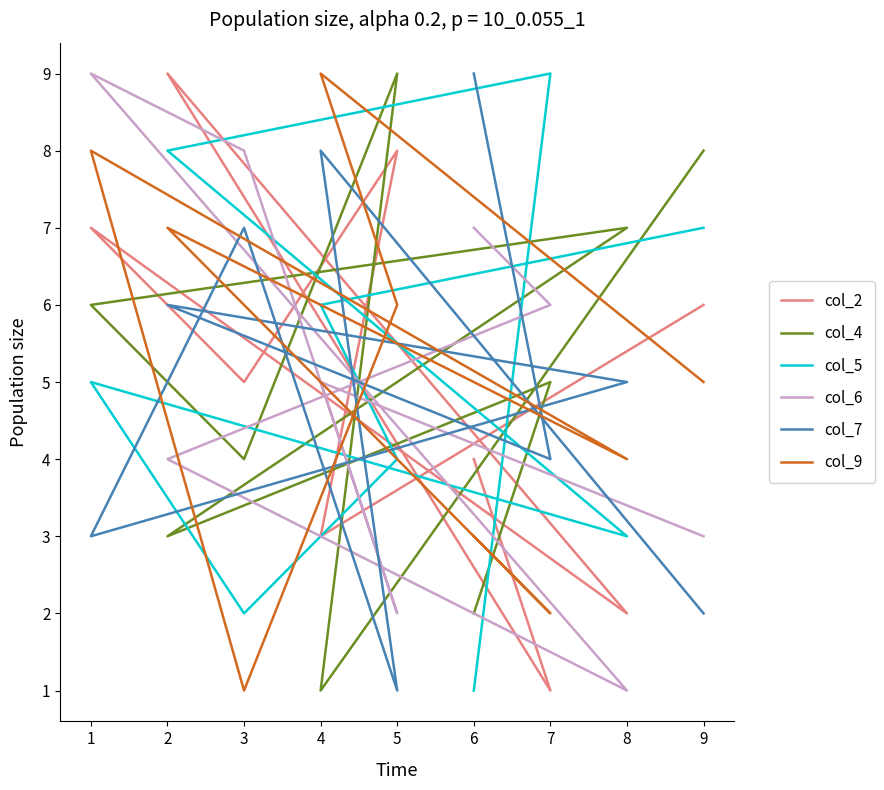

How many intersections are there between col_2 and col_5?

5